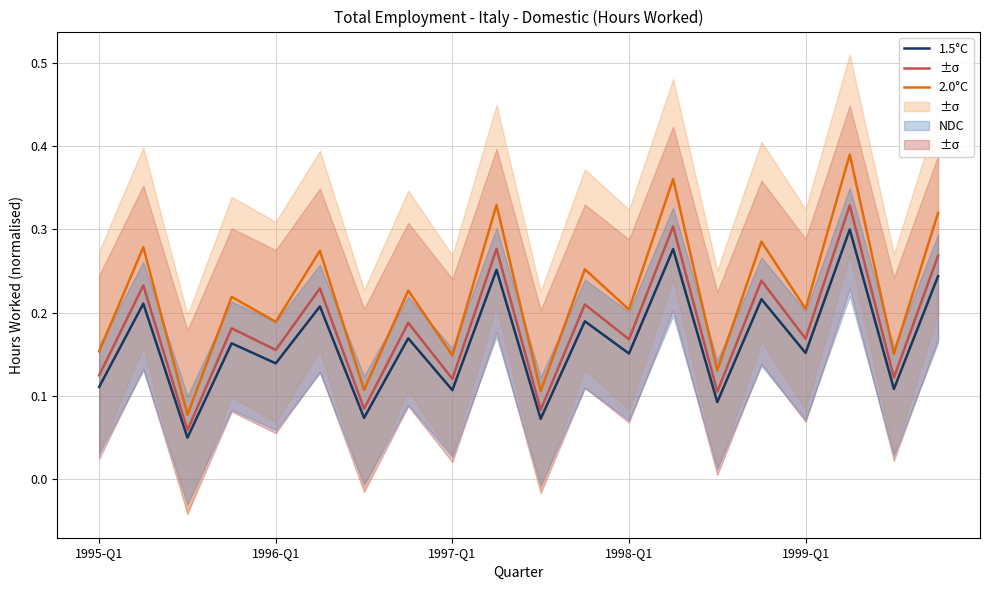

Which has a higher value, 1996-Q1 or 7?

1996-Q1